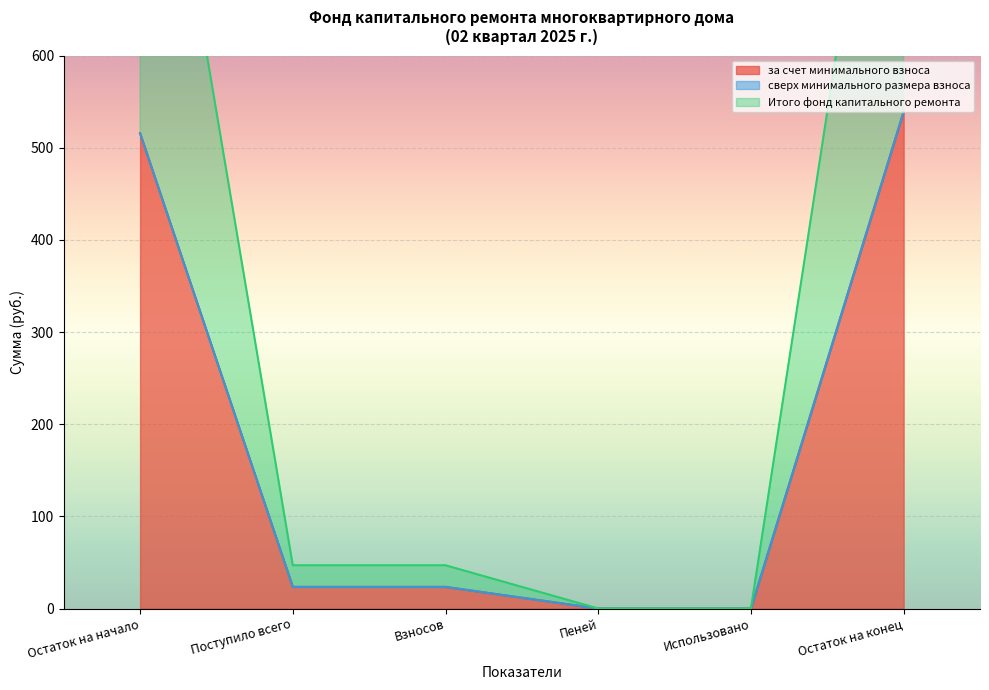

What is the label of the 2nd point from the right?

Использовано